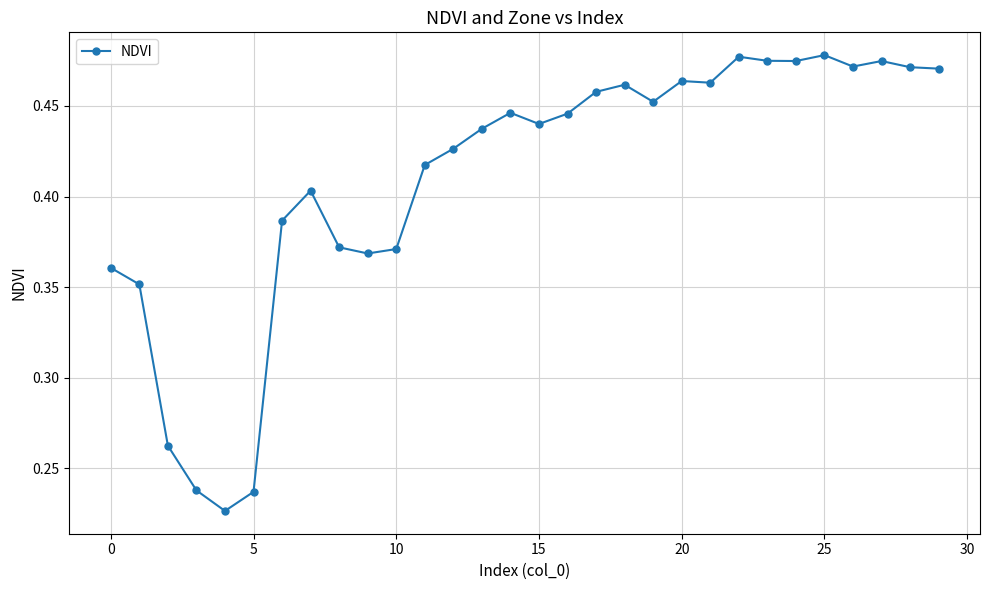

What is the sum of all values?

12.3